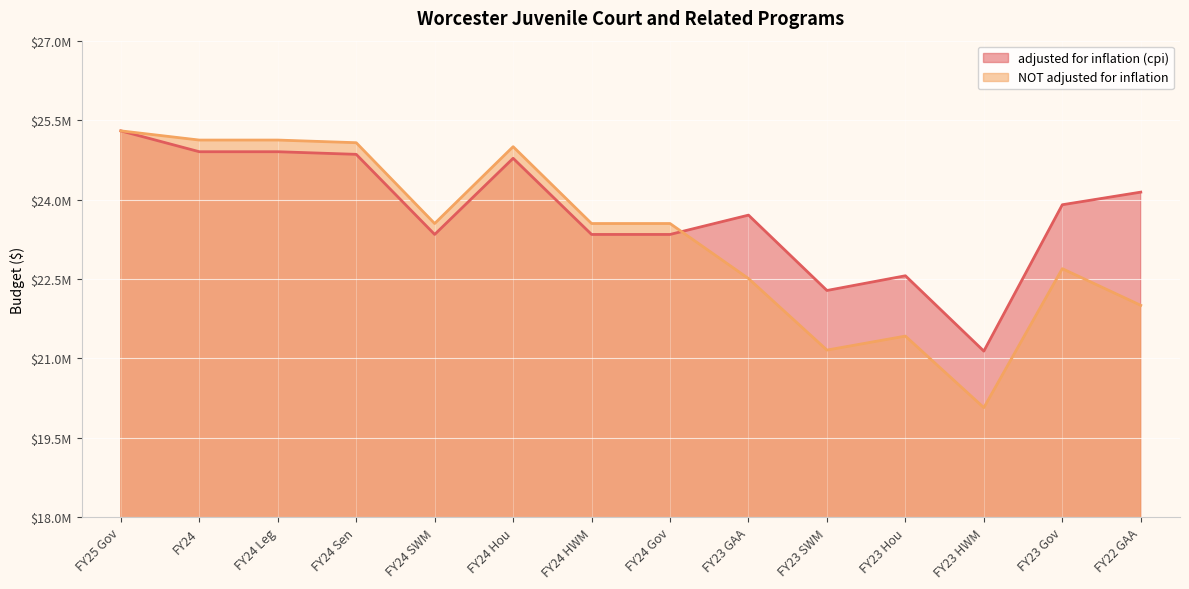

What is the minimum value for adjusted for inflation (cpi)?

21138045